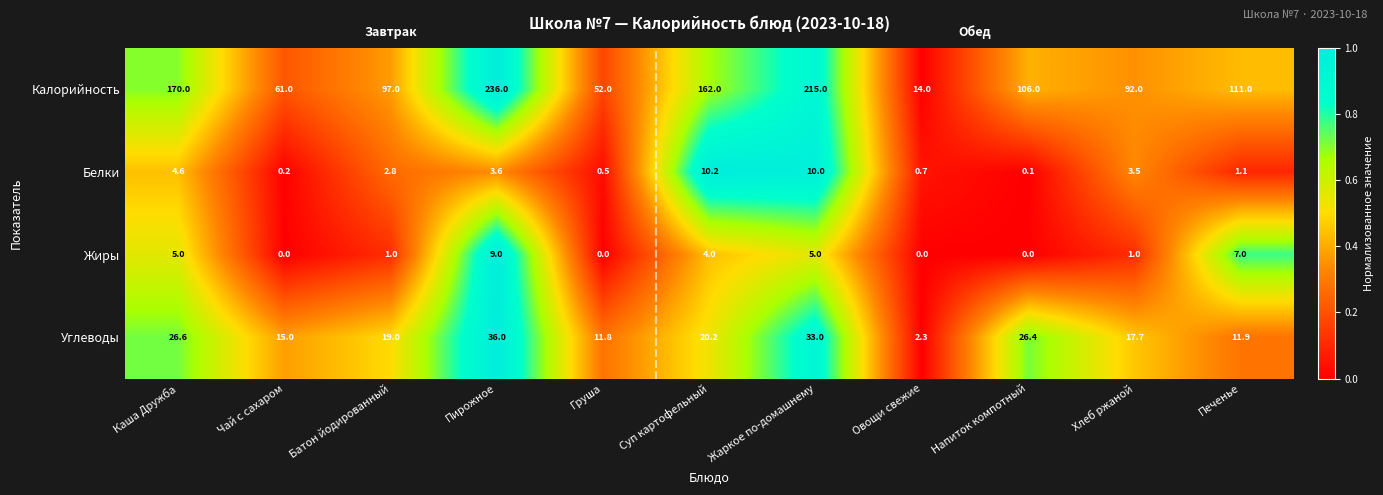

Rank the series at Батон йодированный from highest to lowest value.

Калорийность, Углеводы, Белки, Жиры